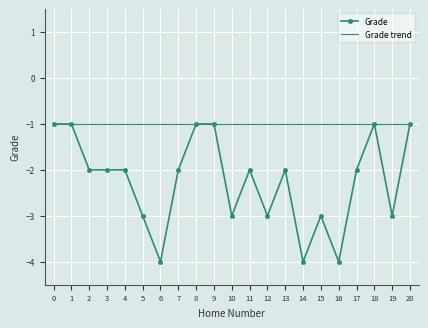

What is the minimum value shown in the chart?

-4